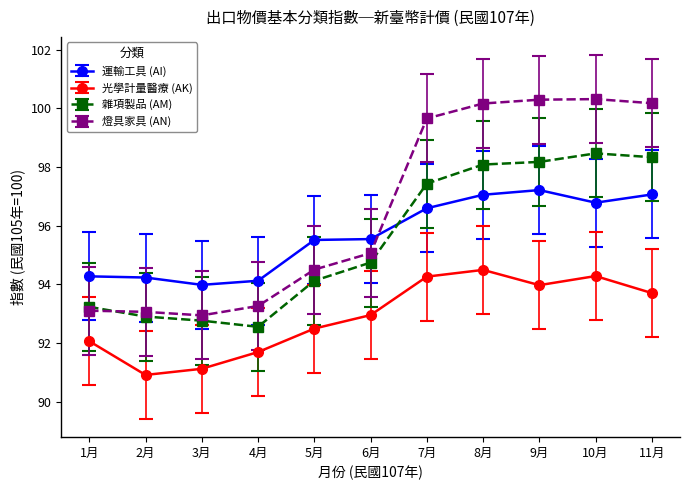

True or false: 運輸工具 (AI) has more than 0 interior local peaks.

True